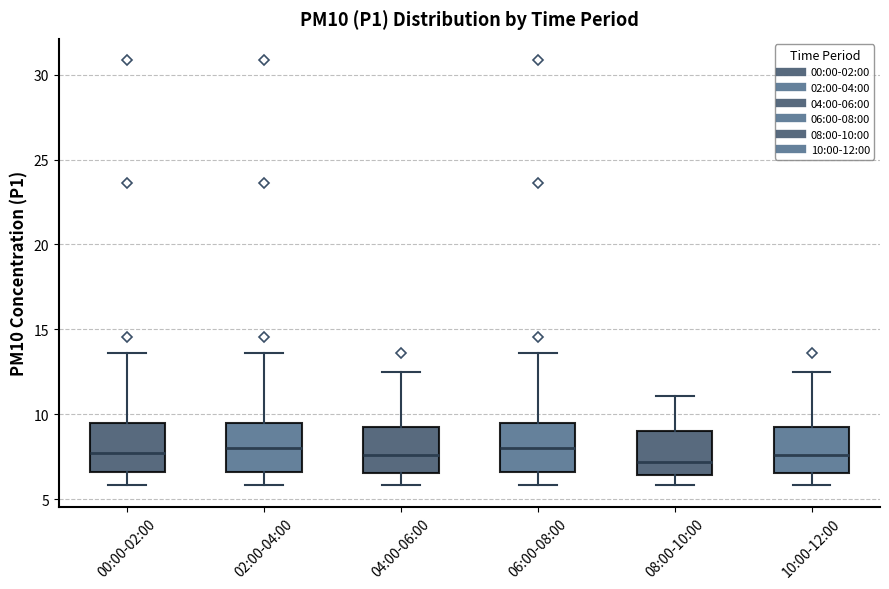

Reading left to right, transcribe this box plot: for each box, give where its median line is, the range the box spans, and where its two whiskers end, as read against the y-axis. The values are not printed on the chart, so give them approximately, as read against the axis.

00:00-02:00: median 7.5, box 6.5 to 9.5, whiskers 6.0 to 13.5
02:00-04:00: median 8.0, box 6.5 to 9.5, whiskers 6.0 to 13.5
04:00-06:00: median 7.5, box 6.5 to 9.0, whiskers 6.0 to 12.5
06:00-08:00: median 8.0, box 6.5 to 9.5, whiskers 6.0 to 13.5
08:00-10:00: median 7.0, box 6.5 to 9.0, whiskers 6.0 to 11.0
10:00-12:00: median 7.5, box 6.5 to 9.0, whiskers 6.0 to 12.5